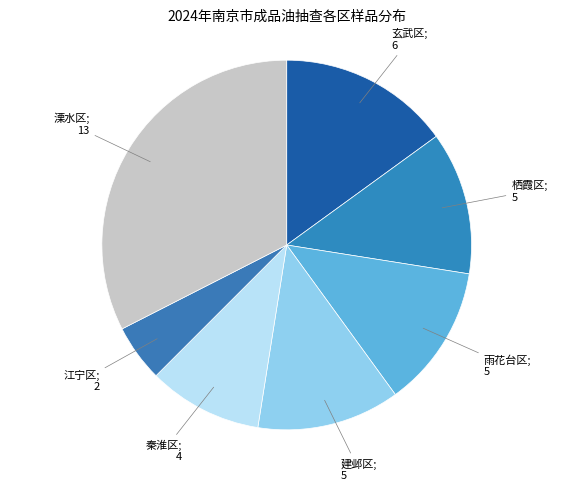

How many segments does this pie chart have?

7